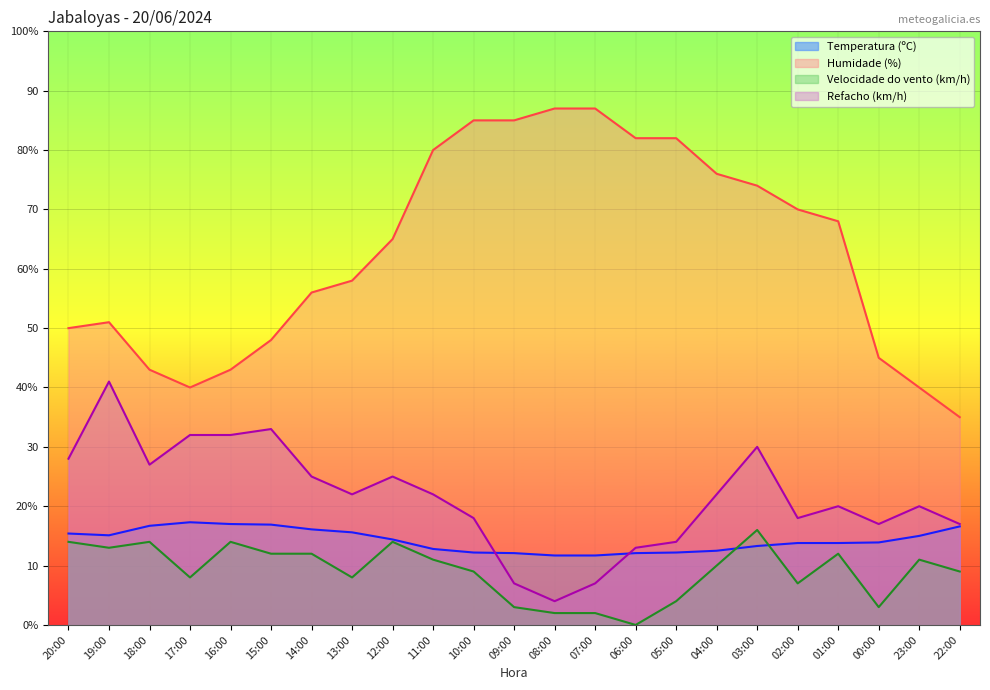

Reading right to left, list all the values displayed in this chart.

Temperatura (ºC): 16.6	15.0	13.9	13.8	13.8	13.3	12.5	12.2	12.1	11.7	11.7	12.1	12.2	12.8	14.4	15.6	16.1	16.9	17.0	17.3	16.7	15.1	15.4
Humidade (%): 35.0	40.0	45.0	68.0	70.0	74.0	76.0	82.0	82.0	87.0	87.0	85.0	85.0	80.0	65.0	58.0	56.0	48.0	43.0	40.0	43.0	51.0	50.0
Velocidade do vento (km/h): 9.0	11.0	3.0	12.0	7.0	16.0	10.0	4.0	0.0	2.0	2.0	3.0	9.0	11.0	14.0	8.0	12.0	12.0	14.0	8.0	14.0	13.0	14.0
Refacho (km/h): 17.0	20.0	17.0	20.0	18.0	30.0	22.0	14.0	13.0	7.0	4.0	7.0	18.0	22.0	25.0	22.0	25.0	33.0	32.0	32.0	27.0	41.0	28.0